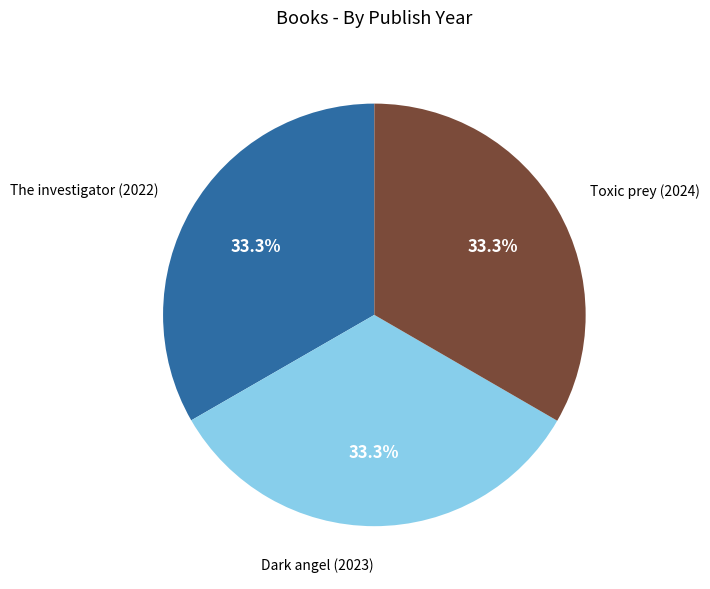

Does any single category account for the majority?

No